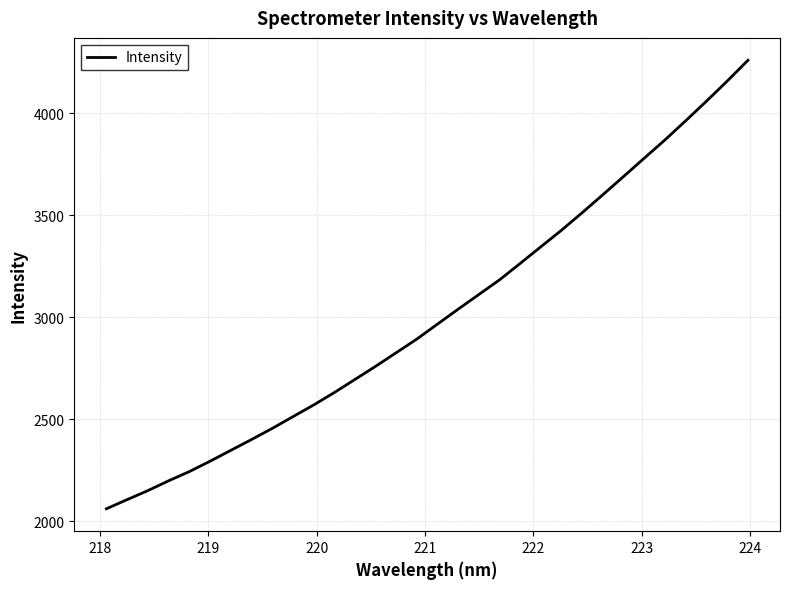

What is the difference between the maximum and minimum values?

2199.4